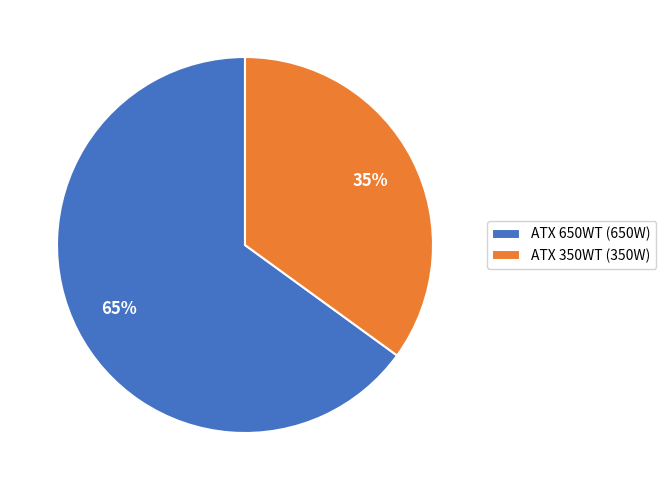

Rank the categories by value from lowest to highest.

ATX 350WT, ATX 650WT